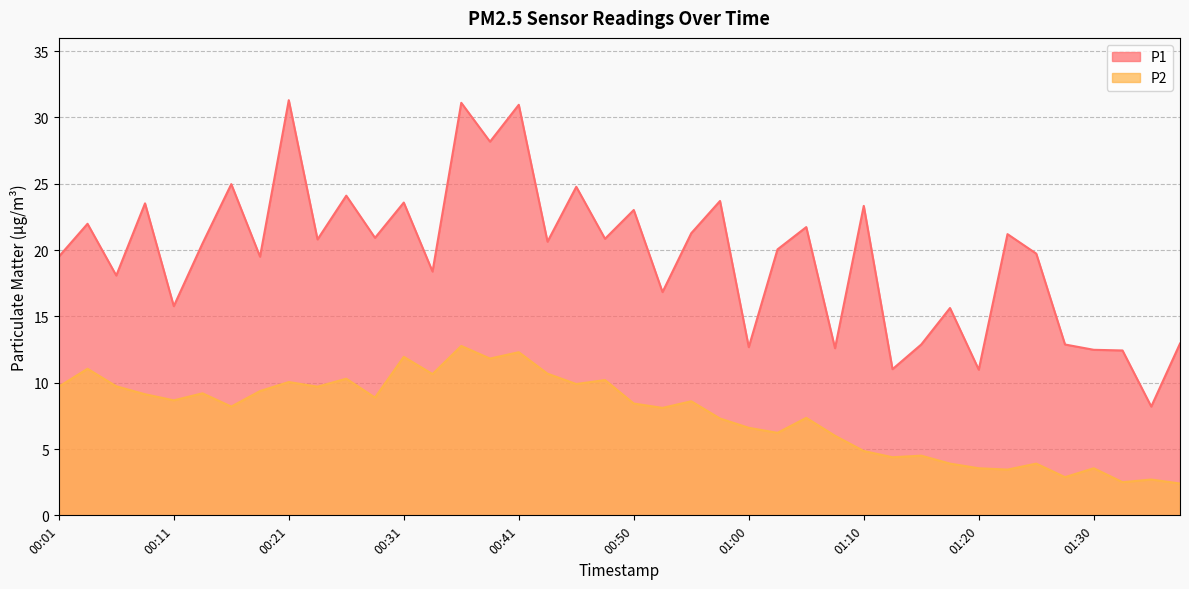

Reading left to right, list all the values displayed in this chart.

P1: 19.5	22.0	18.1	23.5	15.8	20.5	25.0	19.5	31.3	20.8	24.1	20.9	23.6	18.4	31.1	28.2	30.9	20.6	24.8	20.9	23.0	16.8	21.3	23.7	12.7	20.1	21.7	12.6	23.3	11.0	12.9	15.6	11.0	21.2	19.7	12.9	12.5	12.4	8.2	12.9
P2: 9.7	11.1	9.7	9.1	8.7	9.2	8.2	9.4	10.1	9.7	10.3	8.9	11.9	10.7	12.8	11.8	12.3	10.7	9.9	10.2	8.4	8.1	8.6	7.3	6.6	6.2	7.3	6.0	4.8	4.4	4.5	3.9	3.5	3.5	3.9	2.9	3.5	2.5	2.7	2.4